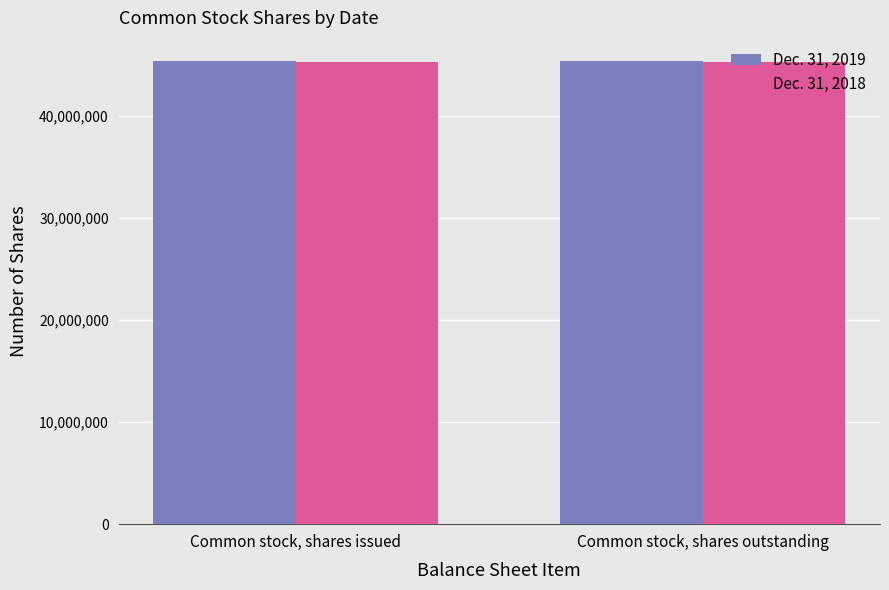

What is the highest value of the Dec. 31, 2019 series?

45416000